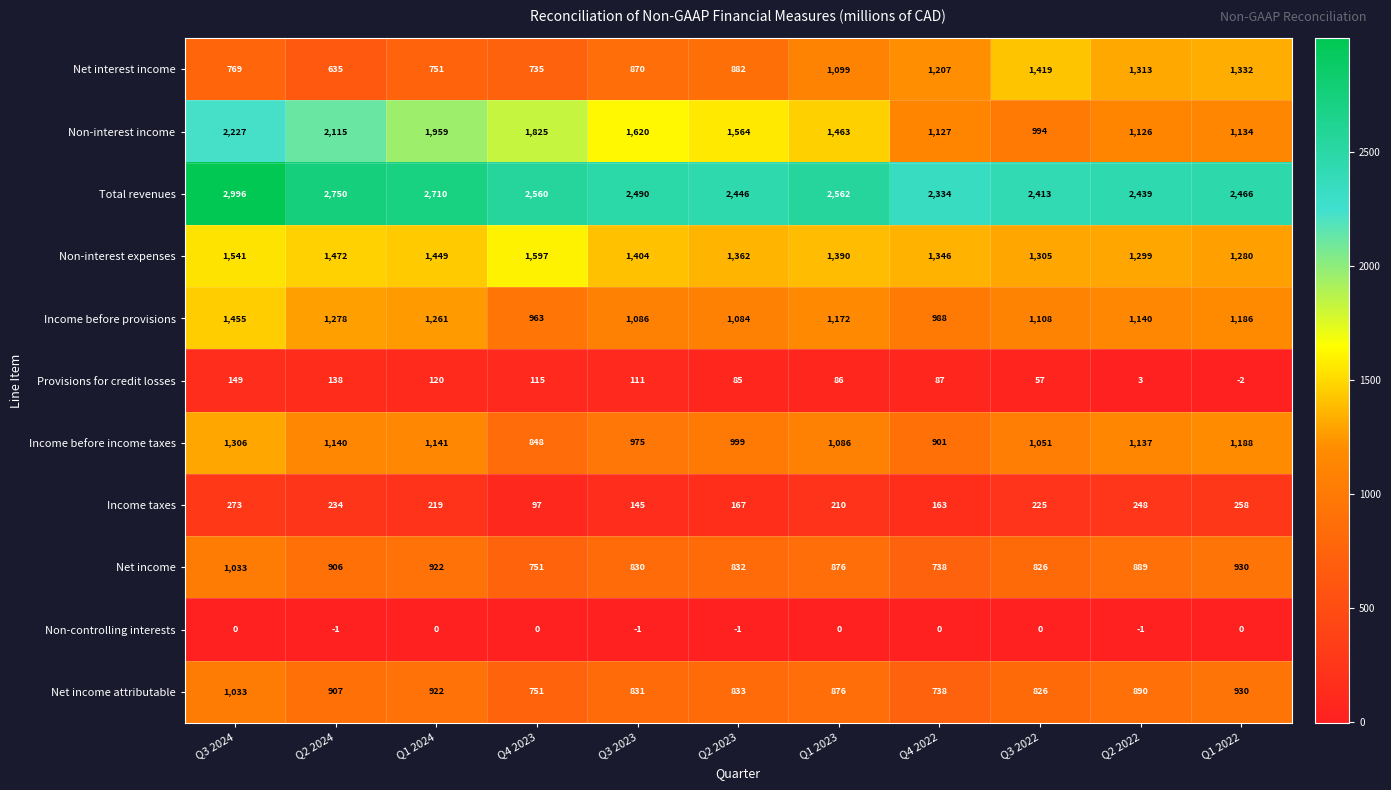

True or false: Net income has a value of 876 at Q1 2023.

True